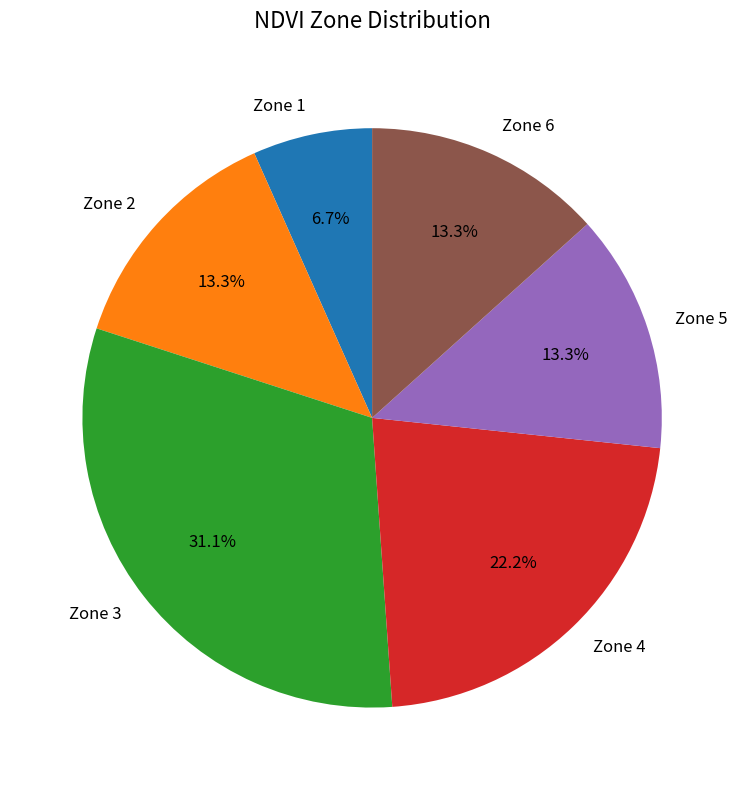

What percentage is NOT represented by Zone 6?

86.7%